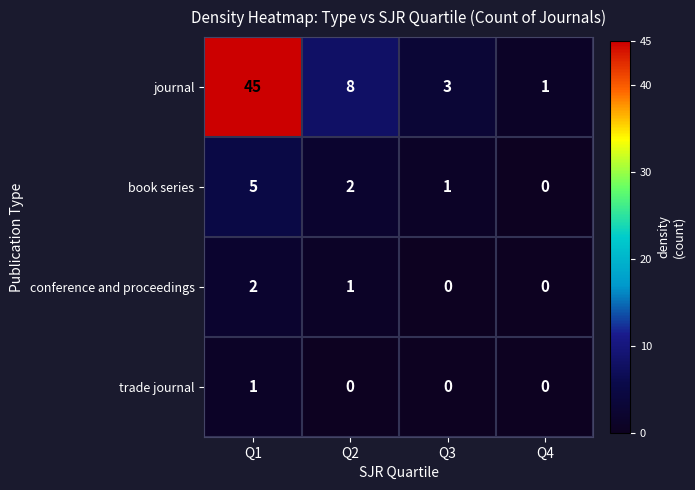

How many positive values does the trade journal series have?

1